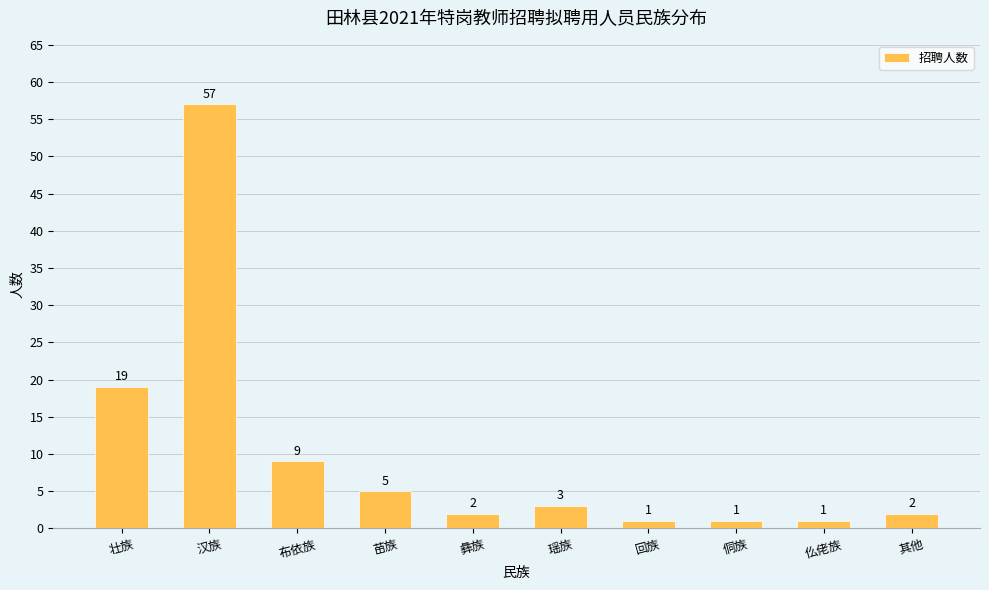

What is the difference between the maximum and minimum values?

56